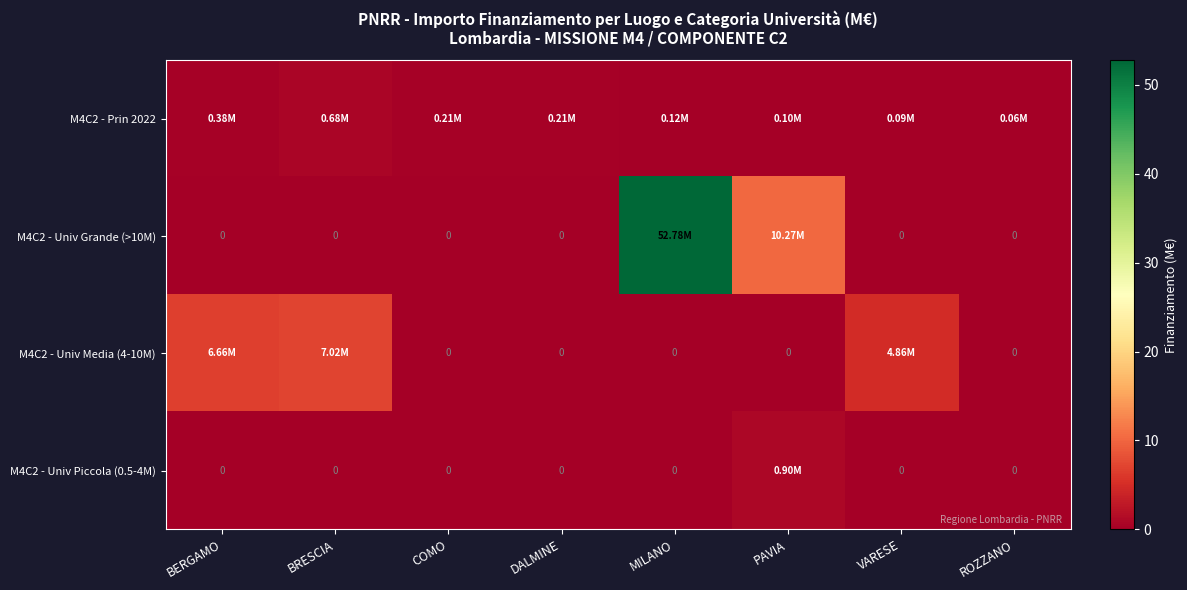

Which has a higher value, BRESCIA or ROZZANO?

BRESCIA